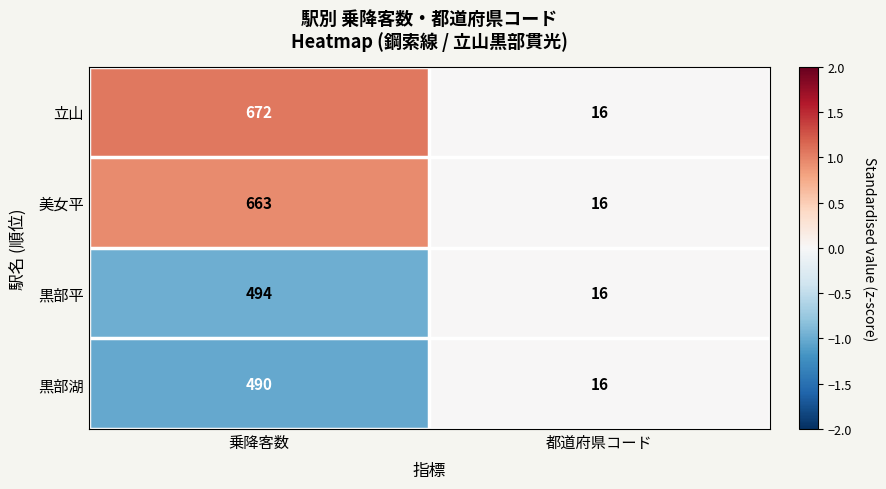

Reading right to left, what are all the values shown in this chart?

立山: 16	672
美女平: 16	663
黒部平: 16	494
黒部湖: 16	490